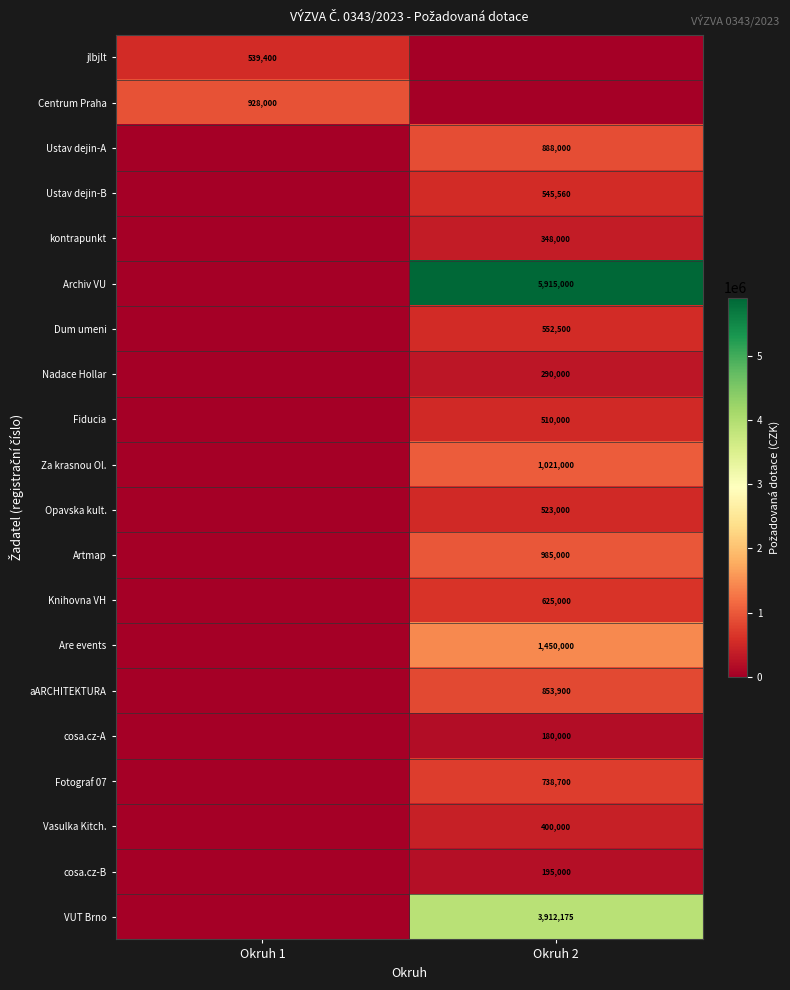

The value of Opavska kult. at Okruh 2 is 217001. True or false?

False